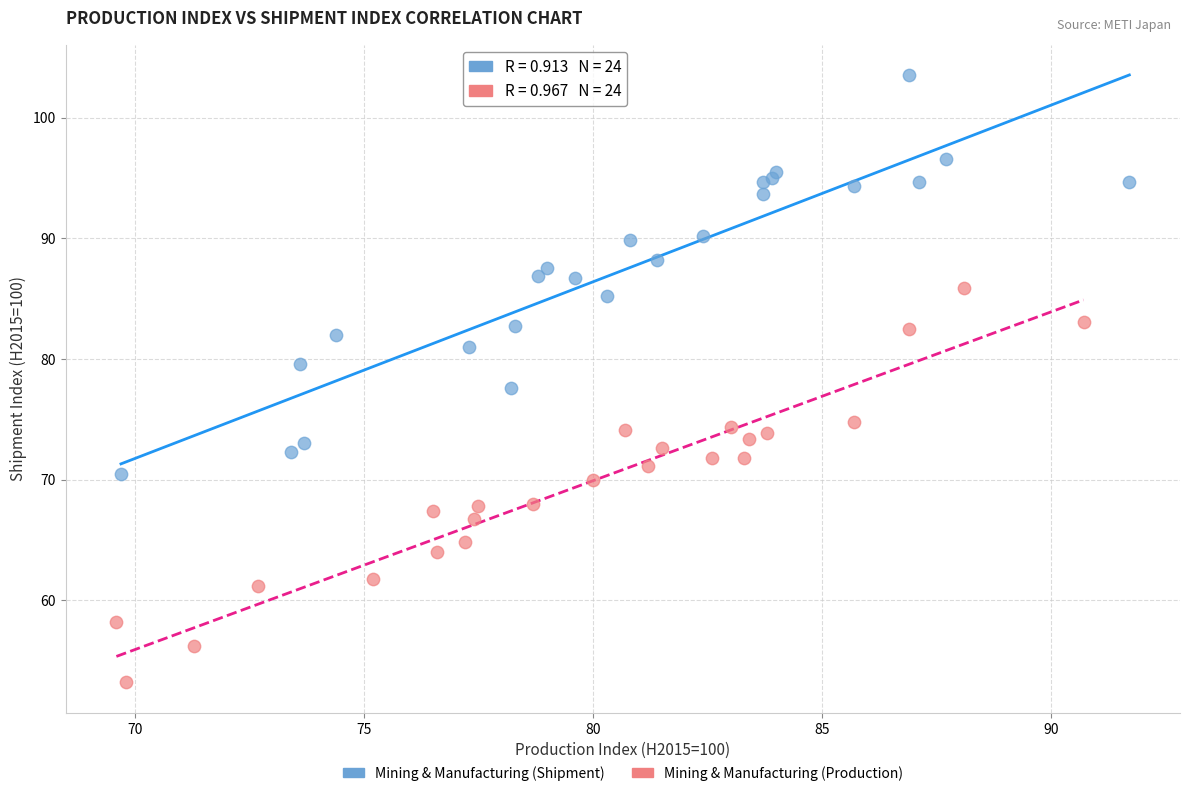

Which series reaches the minimum Y coordinate?

Mining & Manufacturing (Production)